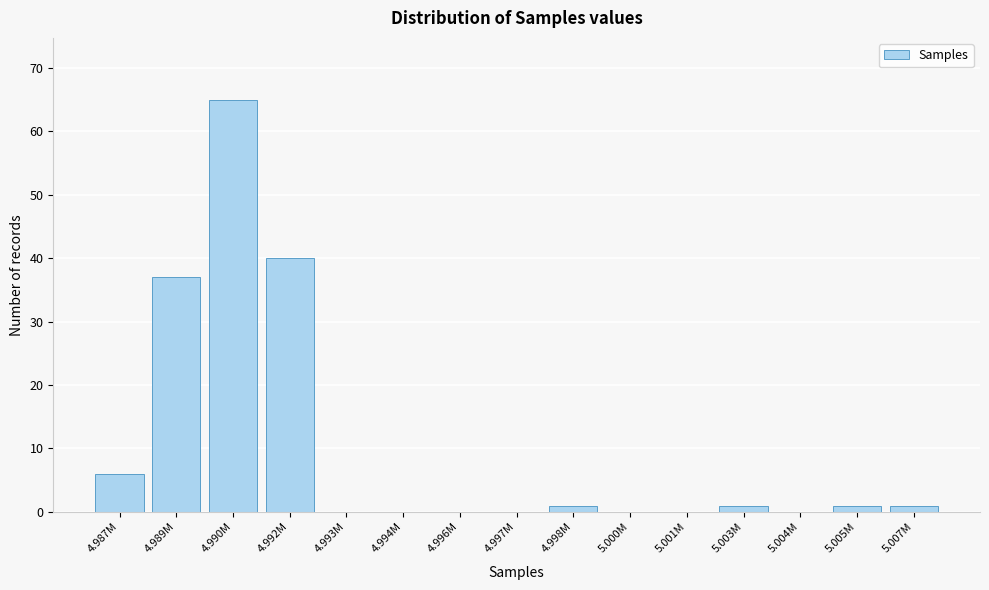

Reading left to right, extract all data points from this chart.

4.987M=6	4.989M=37	4.990M=65	4.992M=40	4.993M=0	4.994M=0	4.996M=0	4.997M=0	4.998M=1	5.000M=0	5.001M=0	5.003M=1	5.004M=0	5.005M=1	5.007M=1